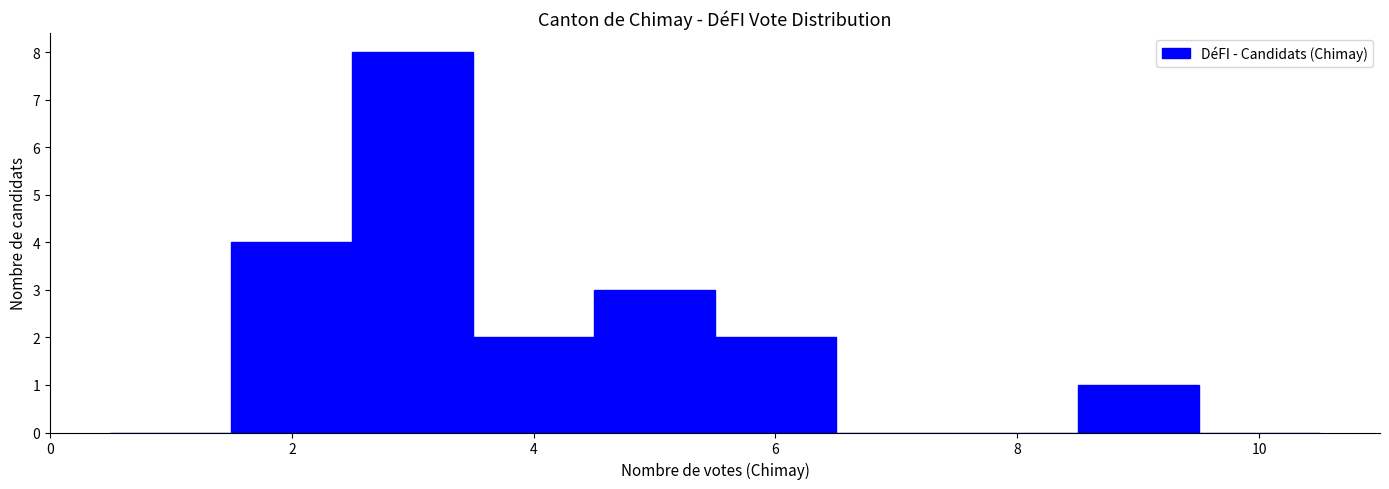

Which range on the x-axis has the tallest bar?

2.5 to 3.5